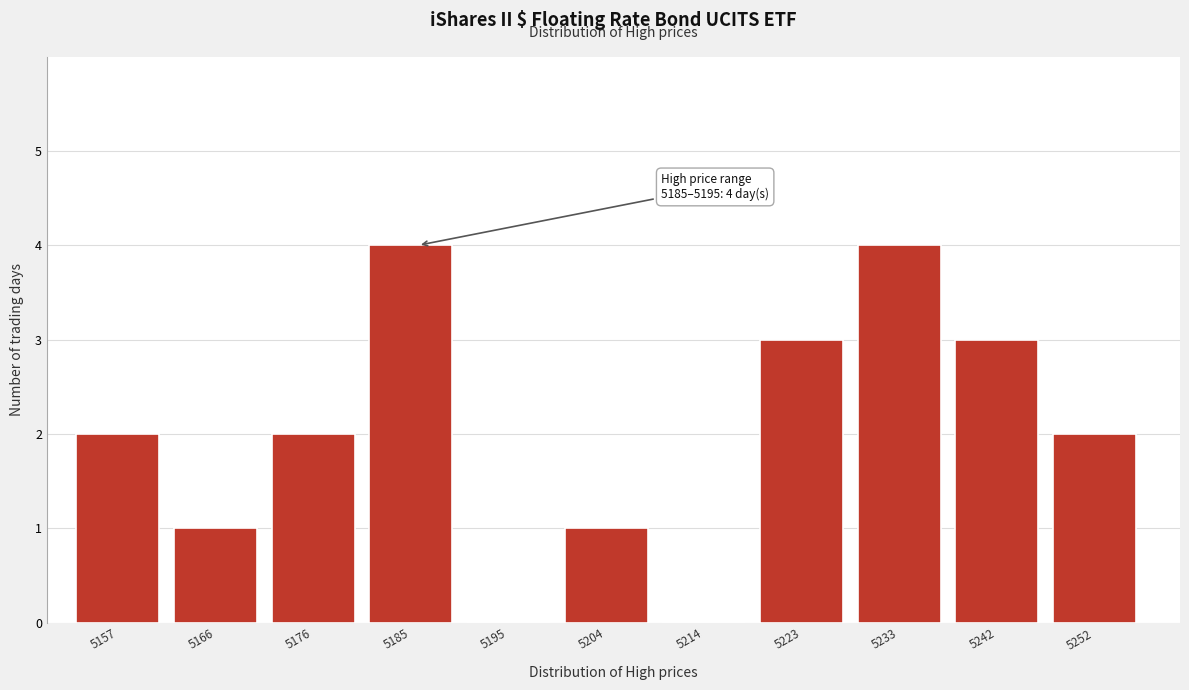

Reading left to right, transcribe all the data shown in this chart.

5157=2	5166=1	5176=2	5185=4	5195=0	5204=1	5214=0	5223=3	5233=4	5242=3	5252=2